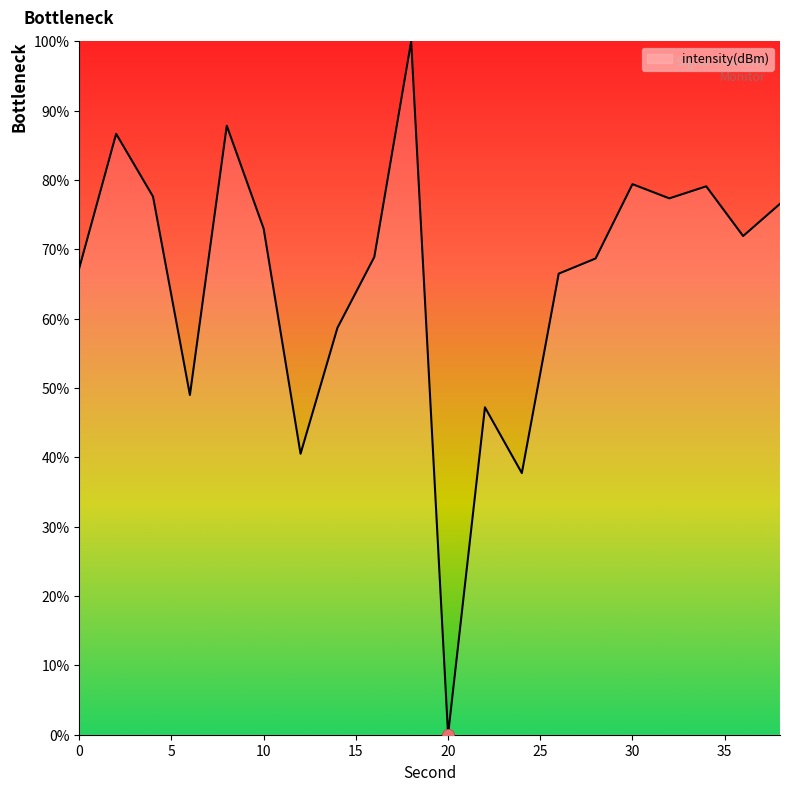

What is the greatest value displayed?

100.0